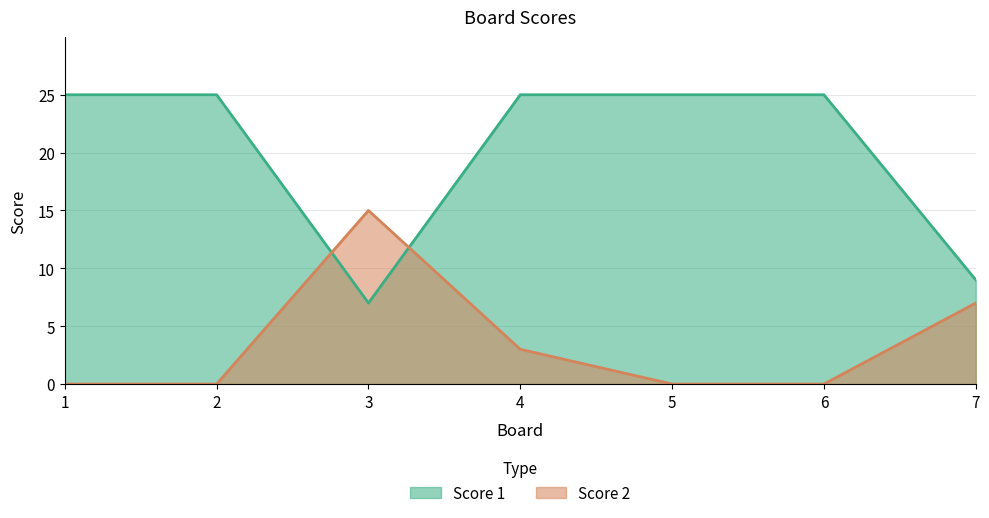

How many interior local valleys does the Score 1 series have?

1